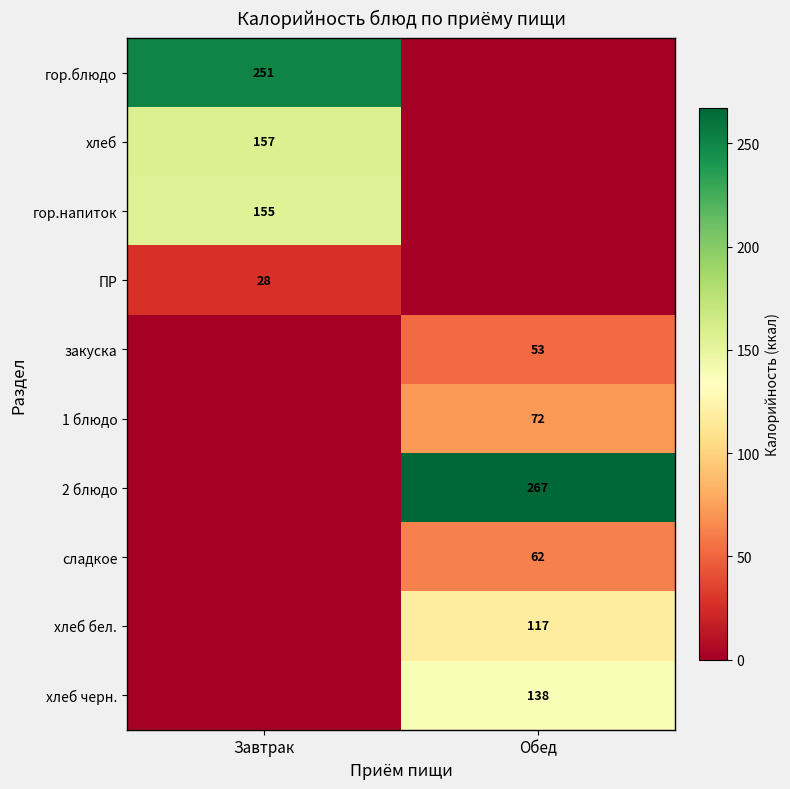

Is the value of ПР at Завтрак greater than the value of хлеб at Завтрак?

No